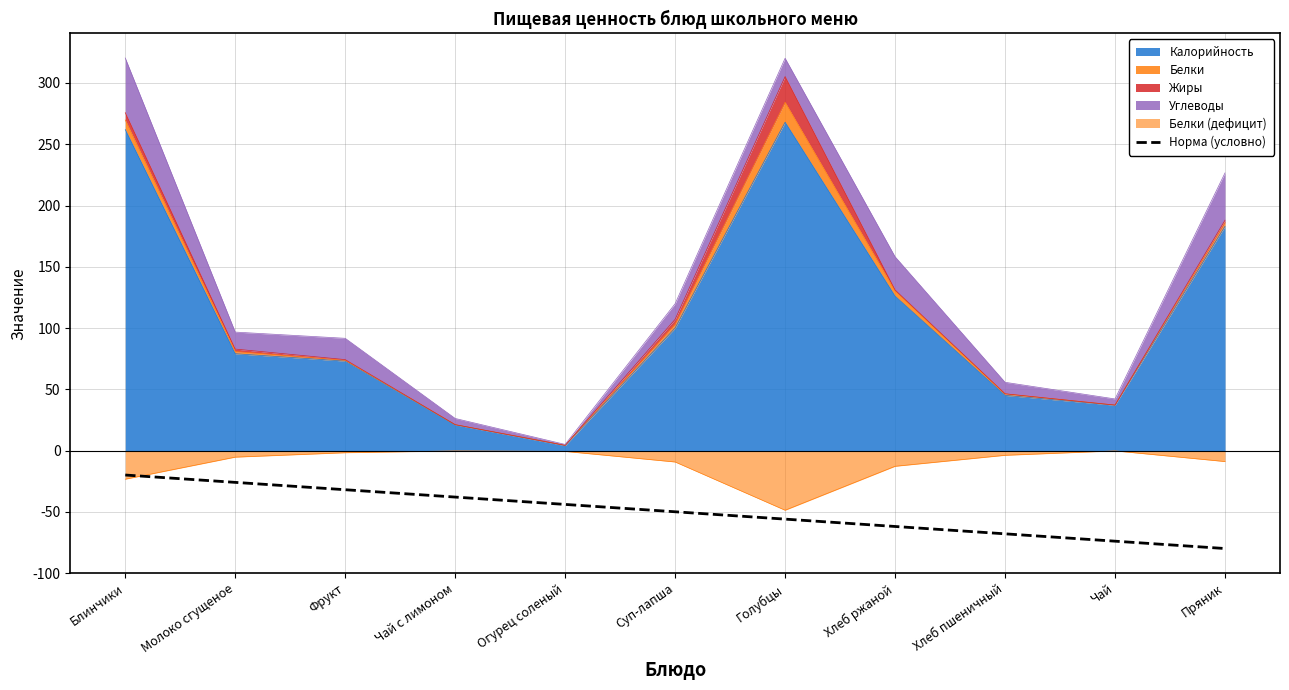

Does the chart have visible grid lines?

Yes